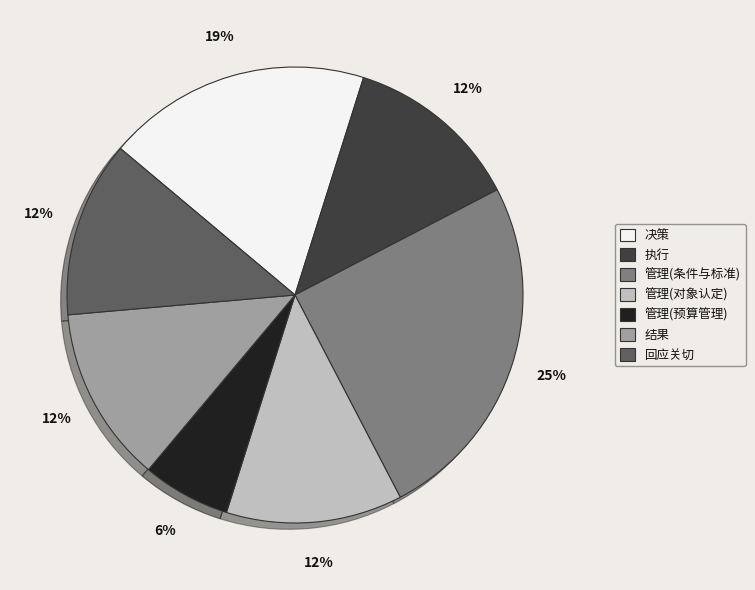

What percentage is the 决策 slice, to the nearest percent?

19%